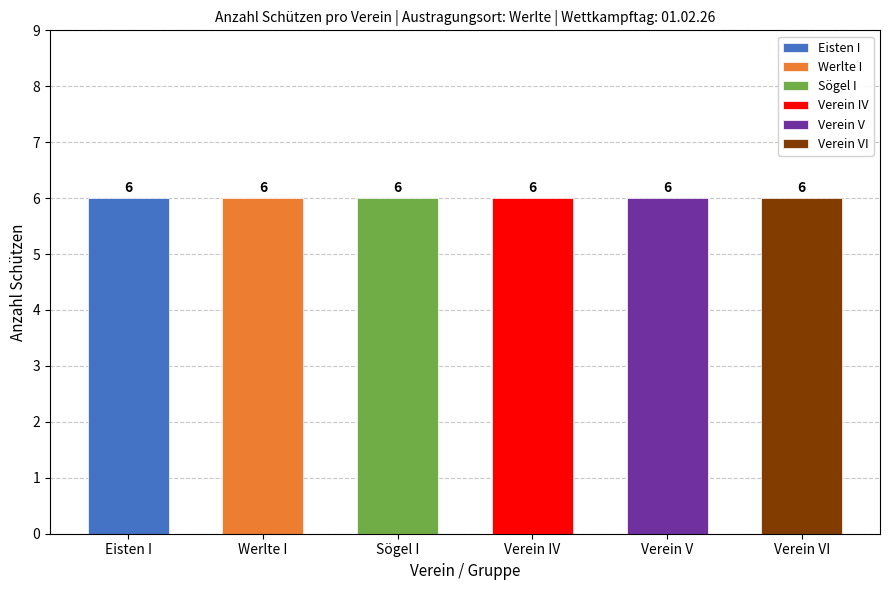

Which label corresponds to the largest value in the chart?

Eisten I